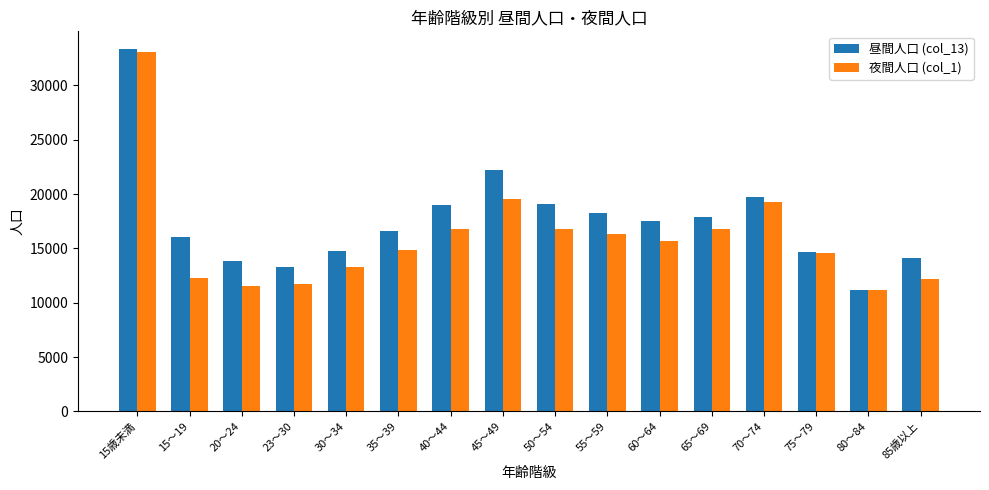

Between 15歳未満 and 60～64, which series saw the biggest shift?

夜間人口 (col_1)